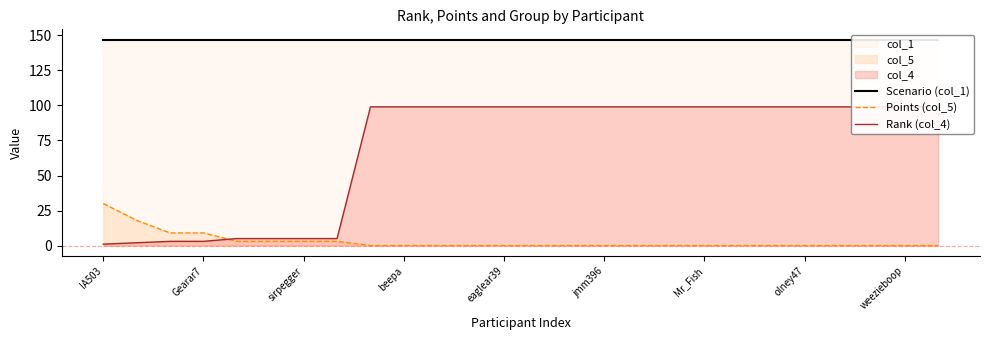

True or false: Points (col_5) has a value of 16 at jmm396.

False